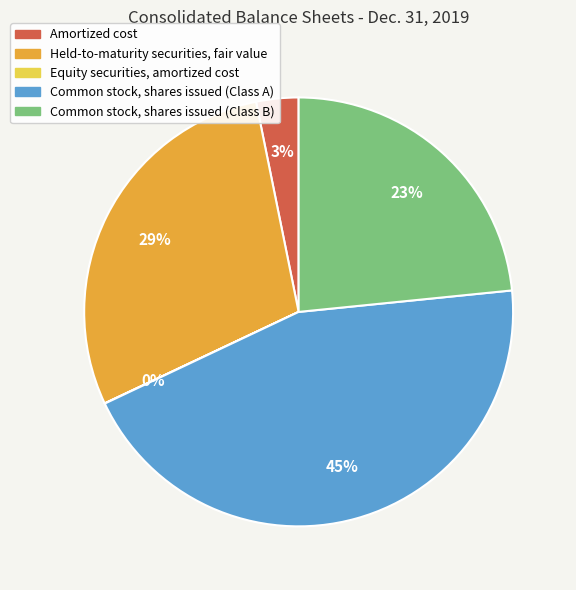

Is the sum of Common stock, shares issued (Class A) and Common stock, shares issued (Class B) greater than half?

Yes